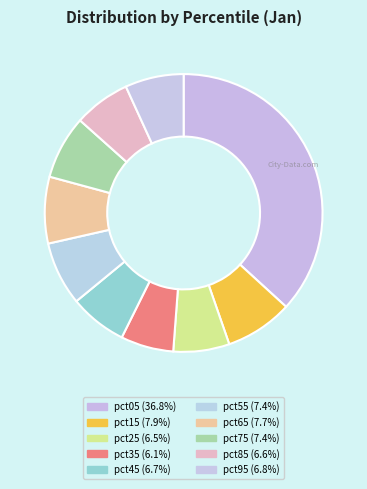

What is the smallest slice in the pie chart?

pct35